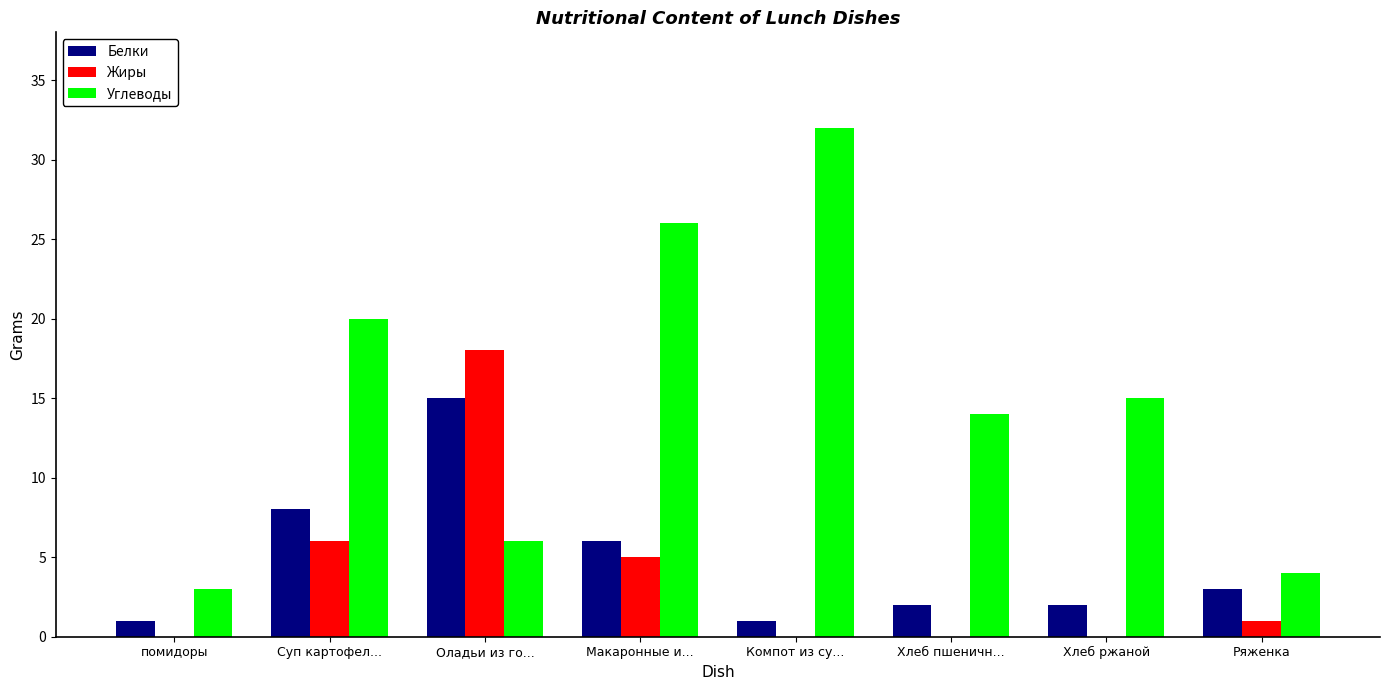

What is the sum of the Белки values at Оладьи из го... and Компот из су...?

16